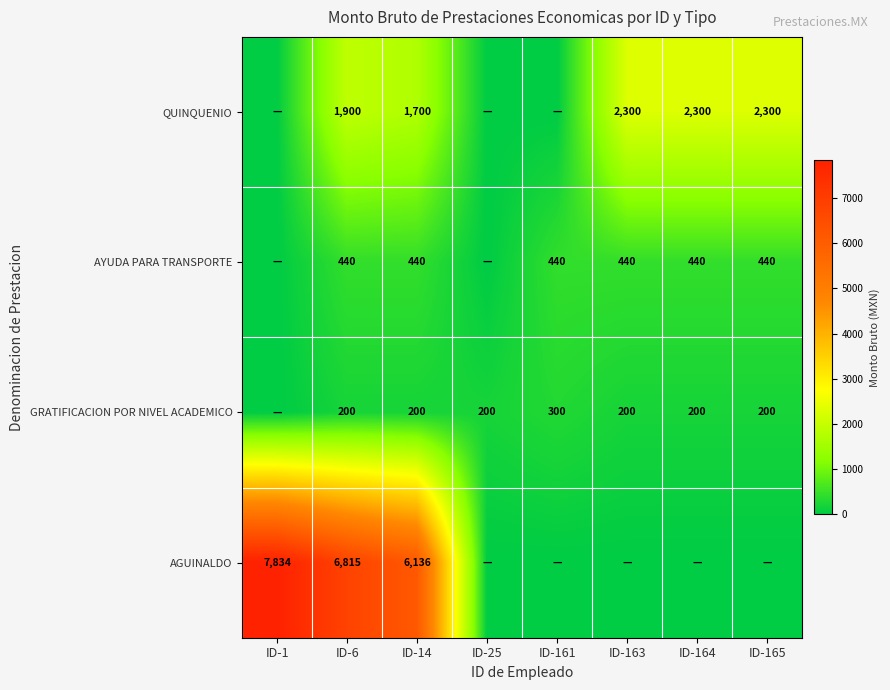

The GRATIFICACION POR NIVEL ACADEMICO series shows 300 at ID-161. True or false?

True